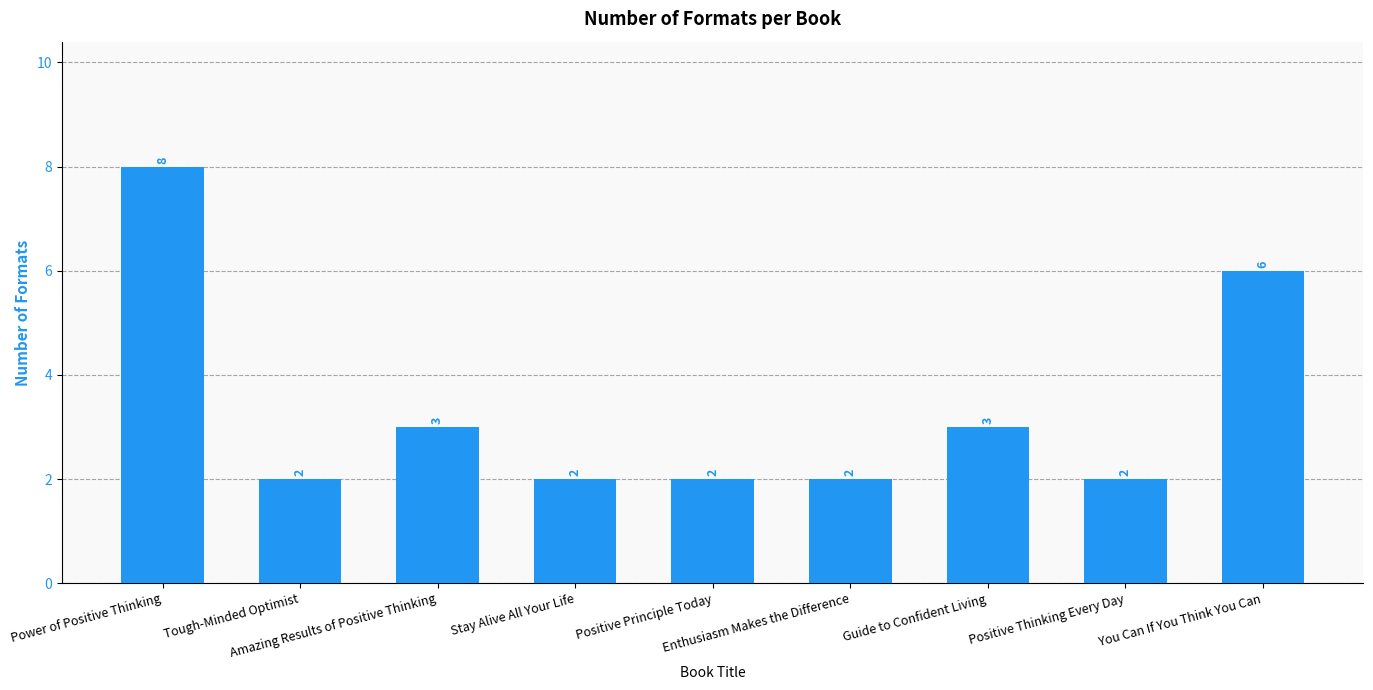

Does the chart contain any negative values?

No